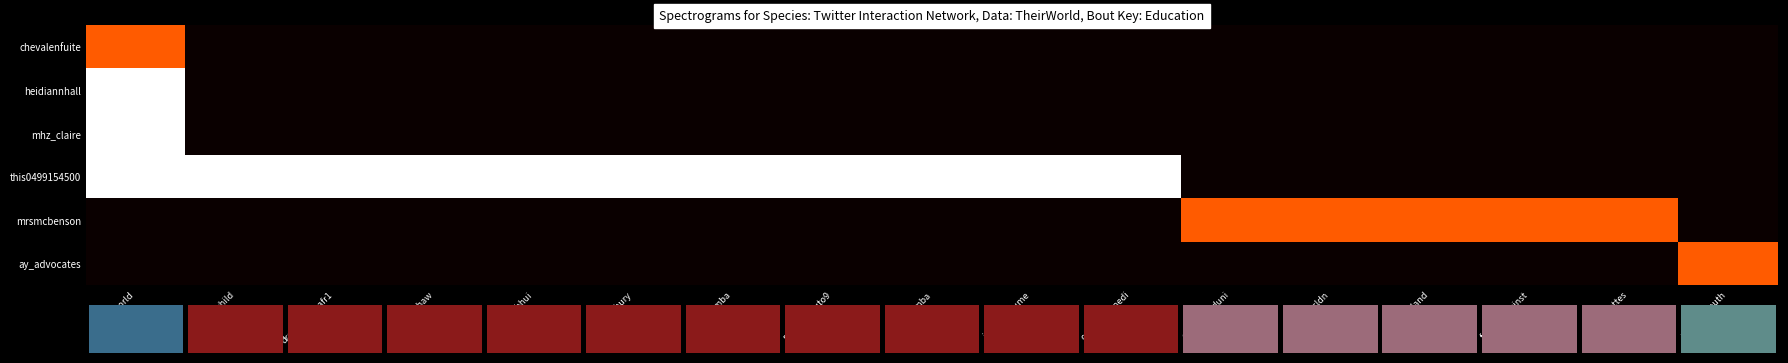

At which label is heidiannhall closest to 1?

theirworld